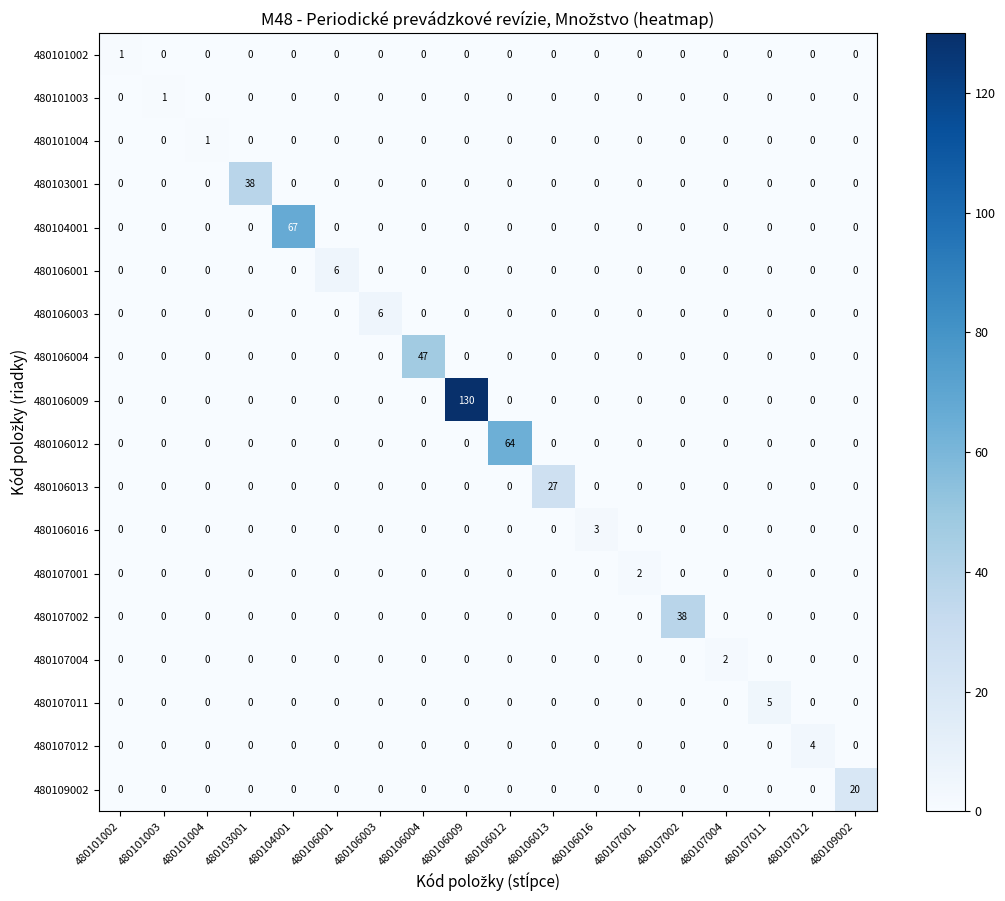

Count the 480107001 values in the range 0 to 1.

17